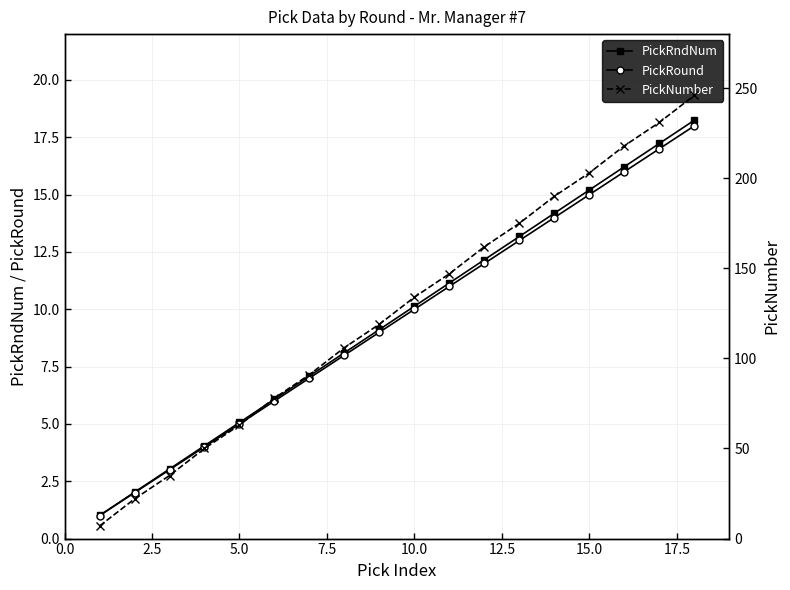

Which series has the largest range (max minus min)?

PickNumber